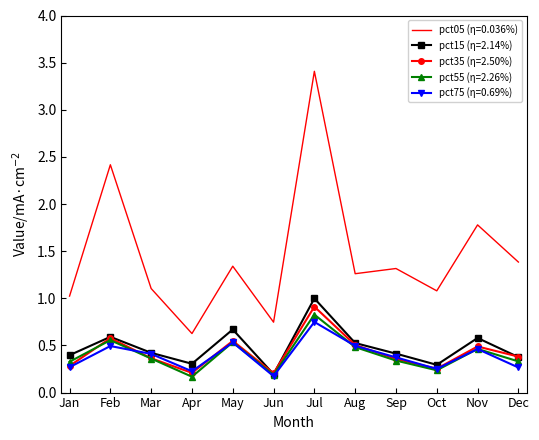

True or false: pct75 (η=0.69%) and pct05 (η=0.036%) intersect in this chart.

False